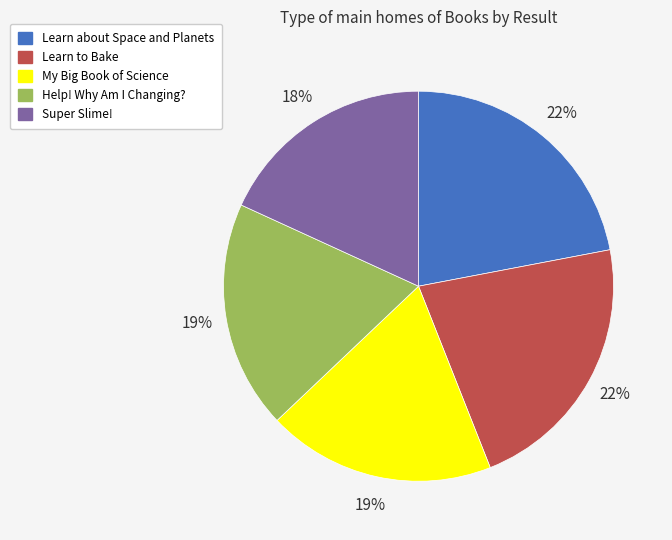

To the nearest percent, what percentage of the pie is My Big Book of Science?

19%